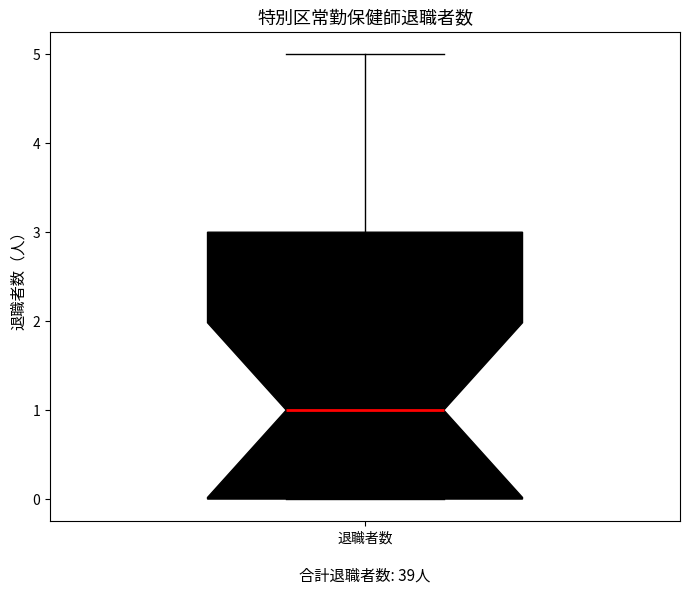

Where does the upper whisker of the box for 退職者数 end on the y-axis? The values are not printed on the chart, so give them approximately, as read against the axis.

5